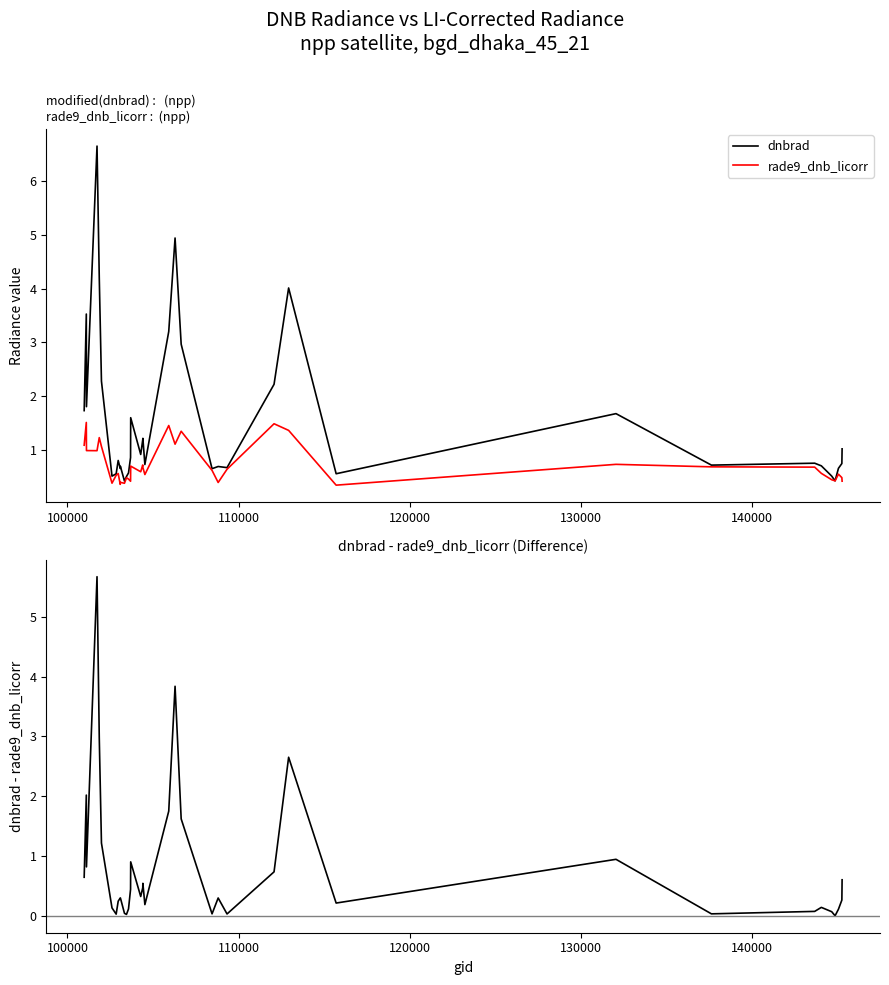

What is the maximum value for dnbrad?

6.7